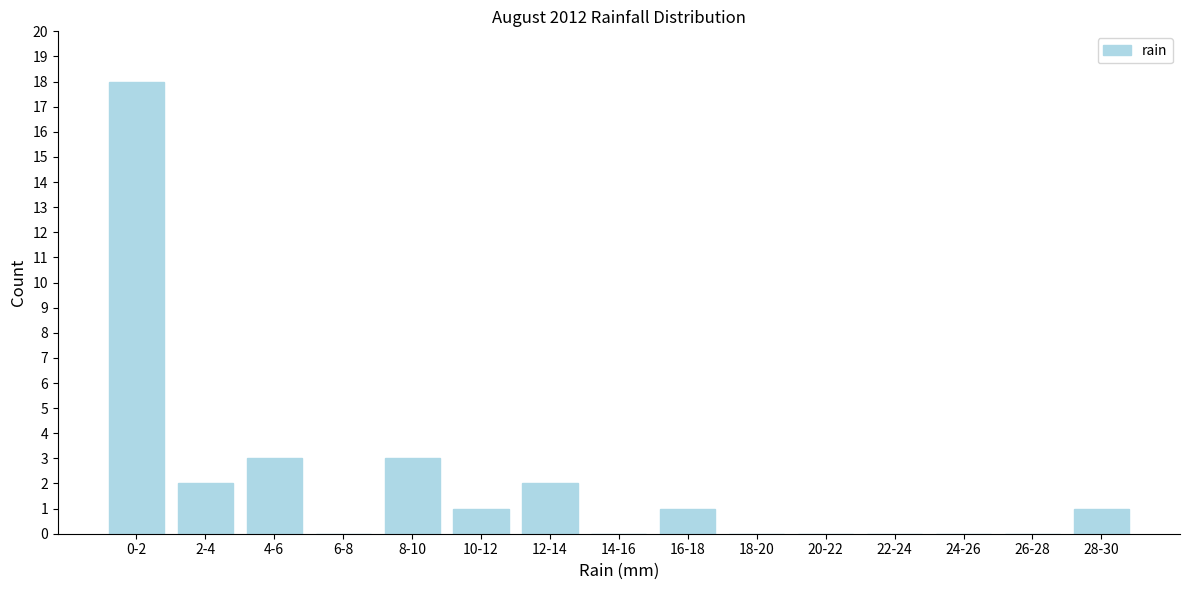

Reading left to right, list all the values displayed in this chart.

0-2=18	2-4=2	4-6=3	6-8=0	8-10=3	10-12=1	12-14=2	14-16=0	16-18=1	18-20=0	20-22=0	22-24=0	24-26=0	26-28=0	28-30=1